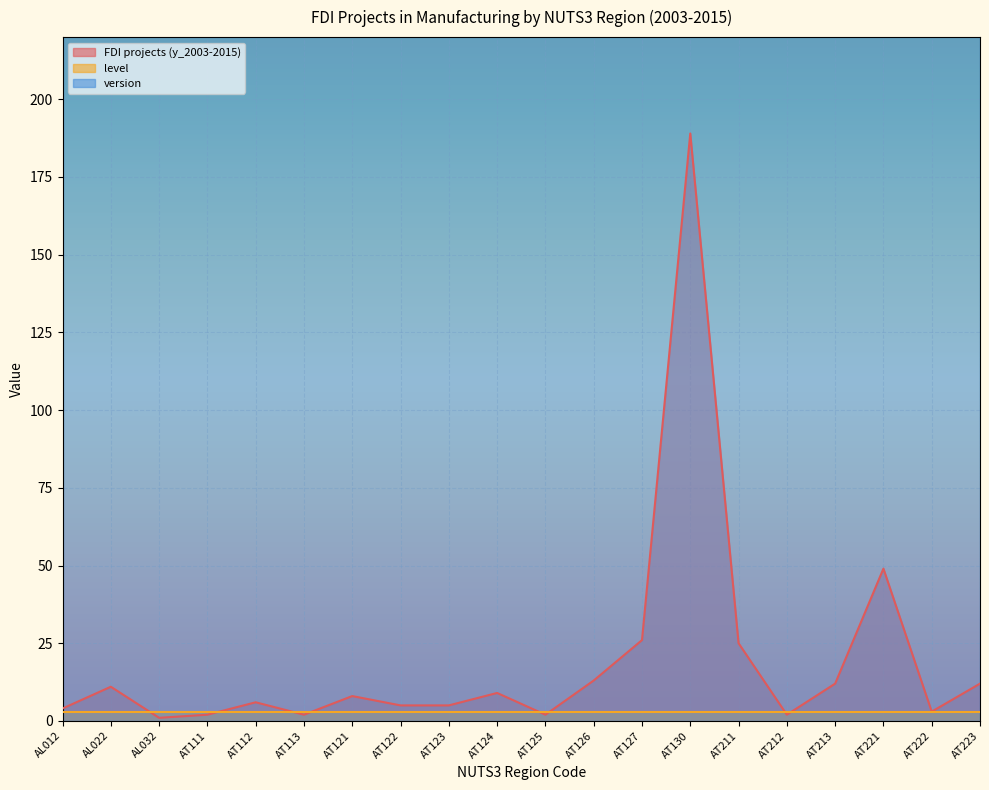

After their last crossing, which series has the higher values: level or FDI projects (y_2003-2015)?

FDI projects (y_2003-2015)